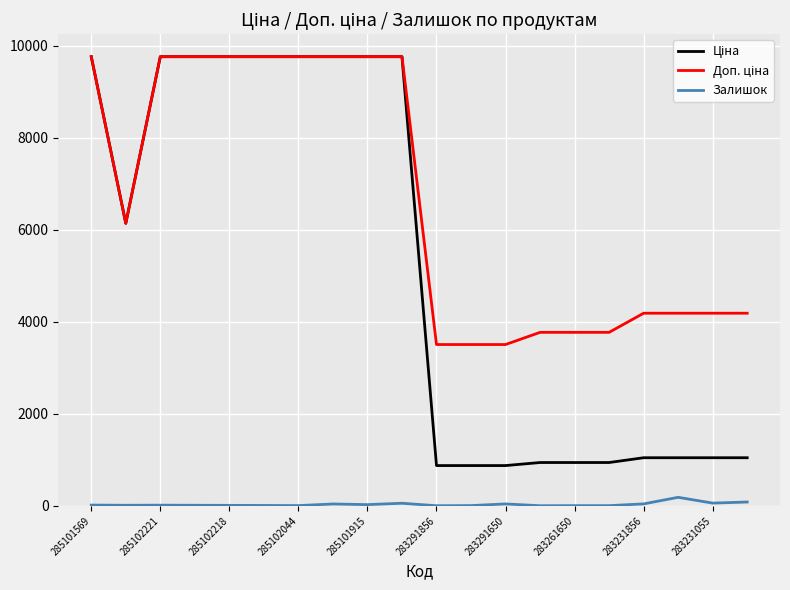

What is the sum of all Ціна values?

103672.1